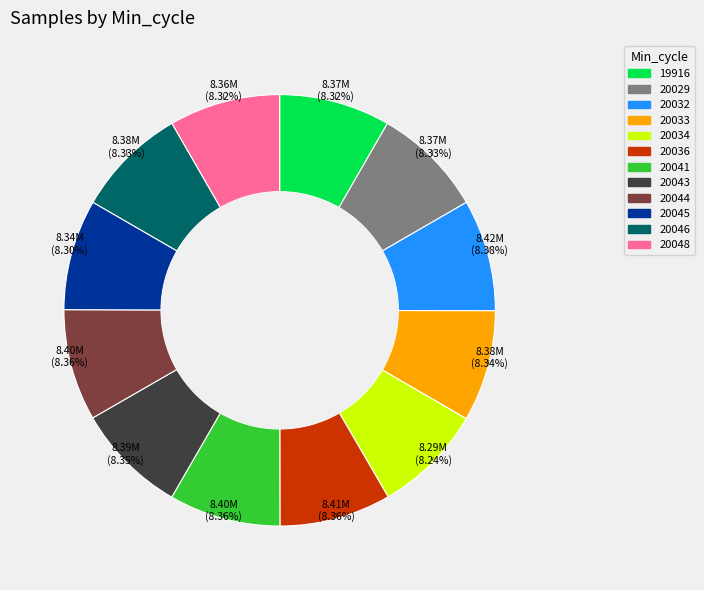

To the nearest percent, what portion does 20044 represent?

8%